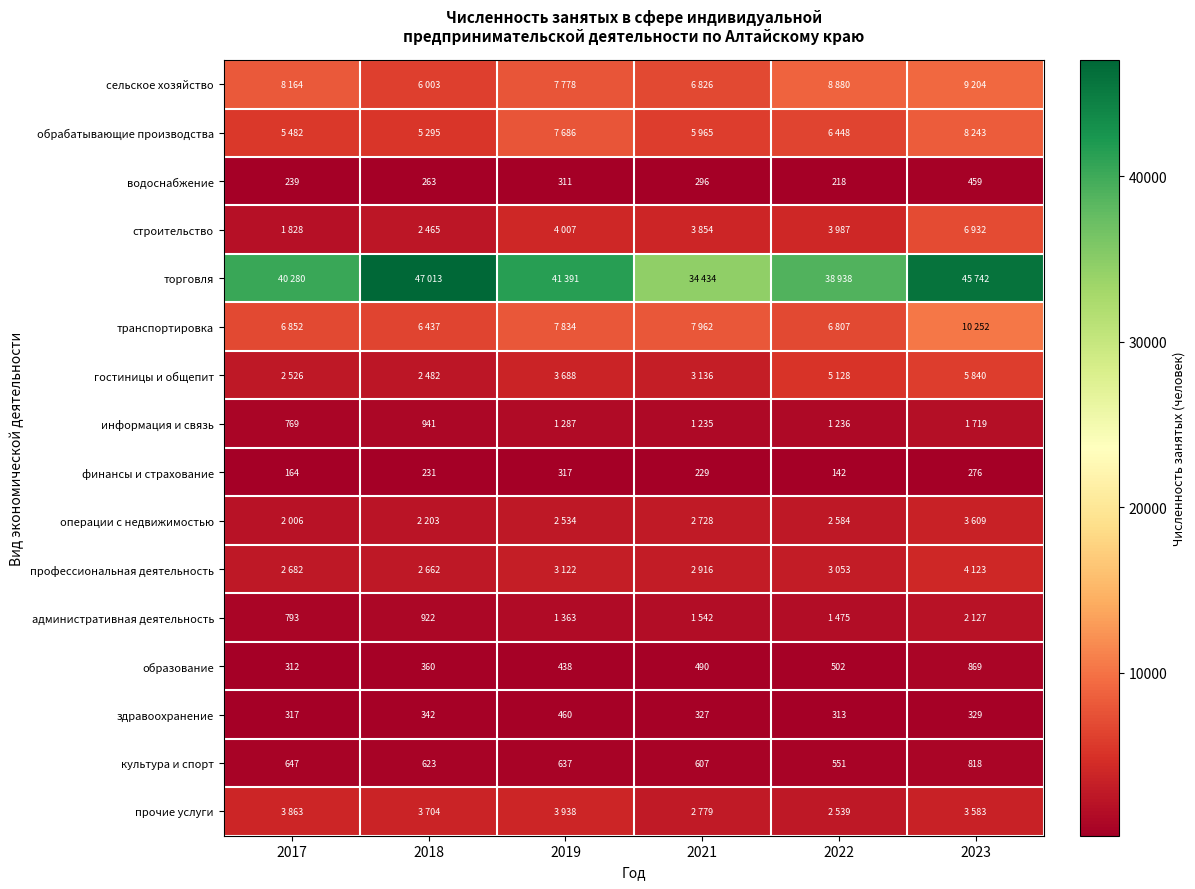

List the labels in order of культура и спорт value, smallest first.

2022, 2021, 2018, 2019, 2017, 2023